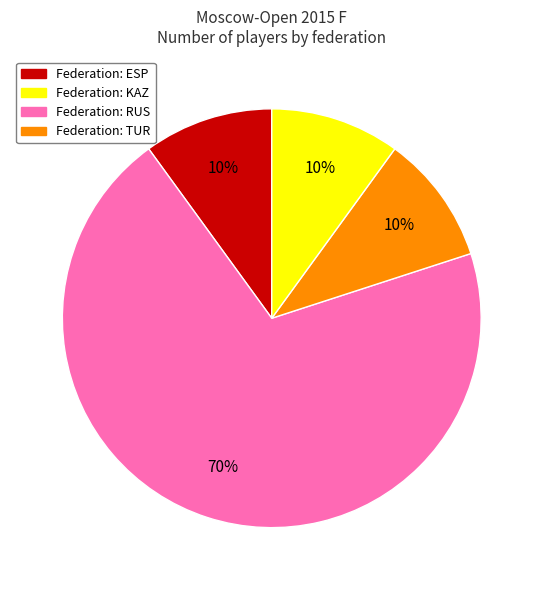

To the nearest percent, what is the average slice percentage?

25%